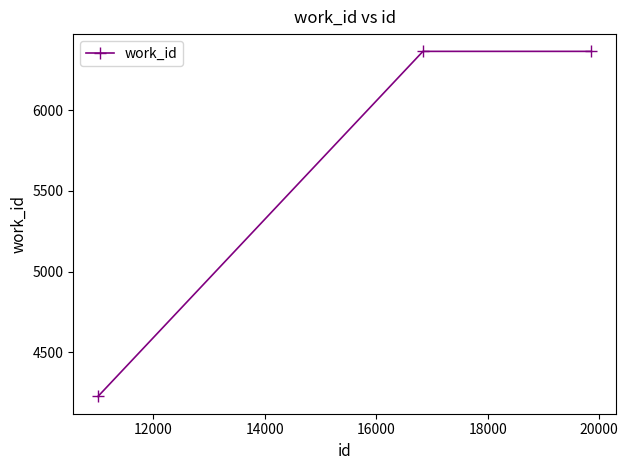

What is the value of the 1st point from the left?

4225